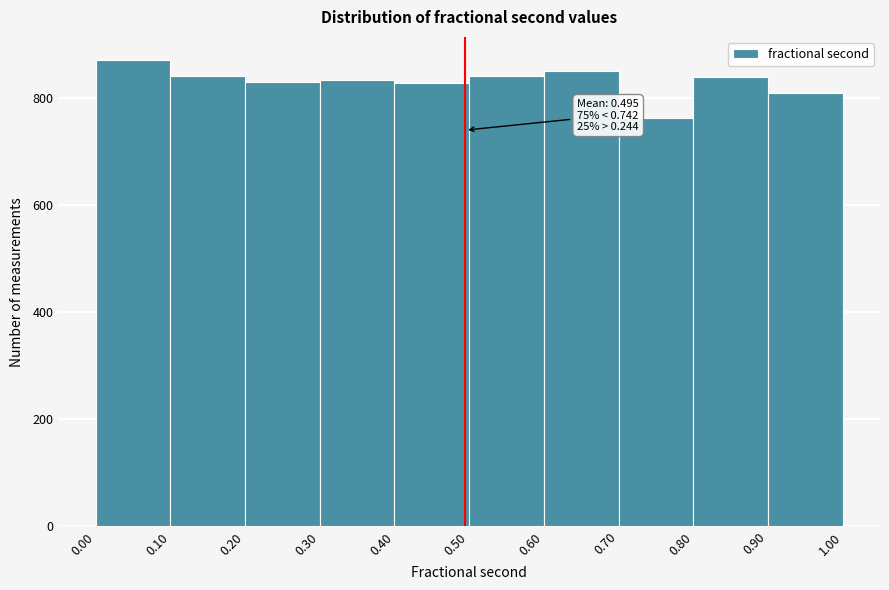

Over which range of the x-axis is the bar tallest?

0.0 to 0.1